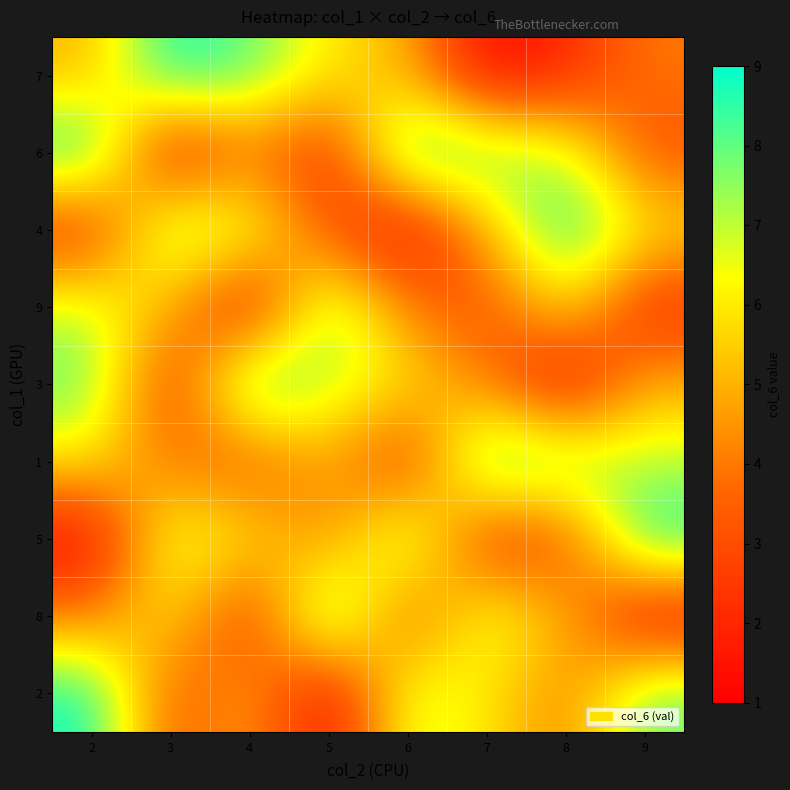

Reading right to left, what are all the values shown in this chart?

7: 9=4	8=2	7=1	6=5	5=6	4=8	3=9	2=5
6: 9=3	8=7	7=8	6=9	5=2	4=4	3=1	2=9
4: 9=6	8=9	7=5	6=1	5=3	4=7	3=8	2=2
9: 9=2	8=6	7=3	6=4	5=8	4=1	3=5	2=7
3: 9=5	8=1	7=4	6=6	5=7	4=9	3=2	2=8
1: 9=7	8=8	7=9	6=2	5=5	4=3	3=4	2=6
5: 9=9	8=3	7=2	6=8	5=4	4=6	3=7	2=1
8: 9=1	8=5	7=7	6=3	5=9	4=2	3=6	2=4
2: 9=8	8=4	7=6	6=7	5=1	4=5	3=3	2=9